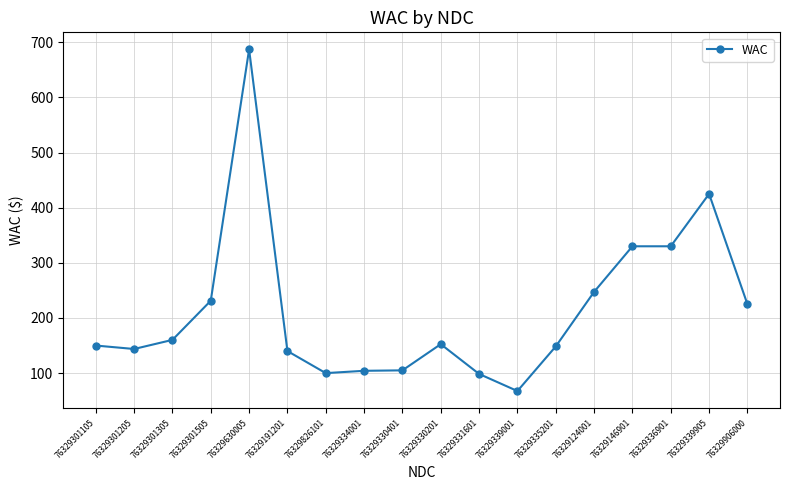

What is the approximate value at 76329331601?

98.5